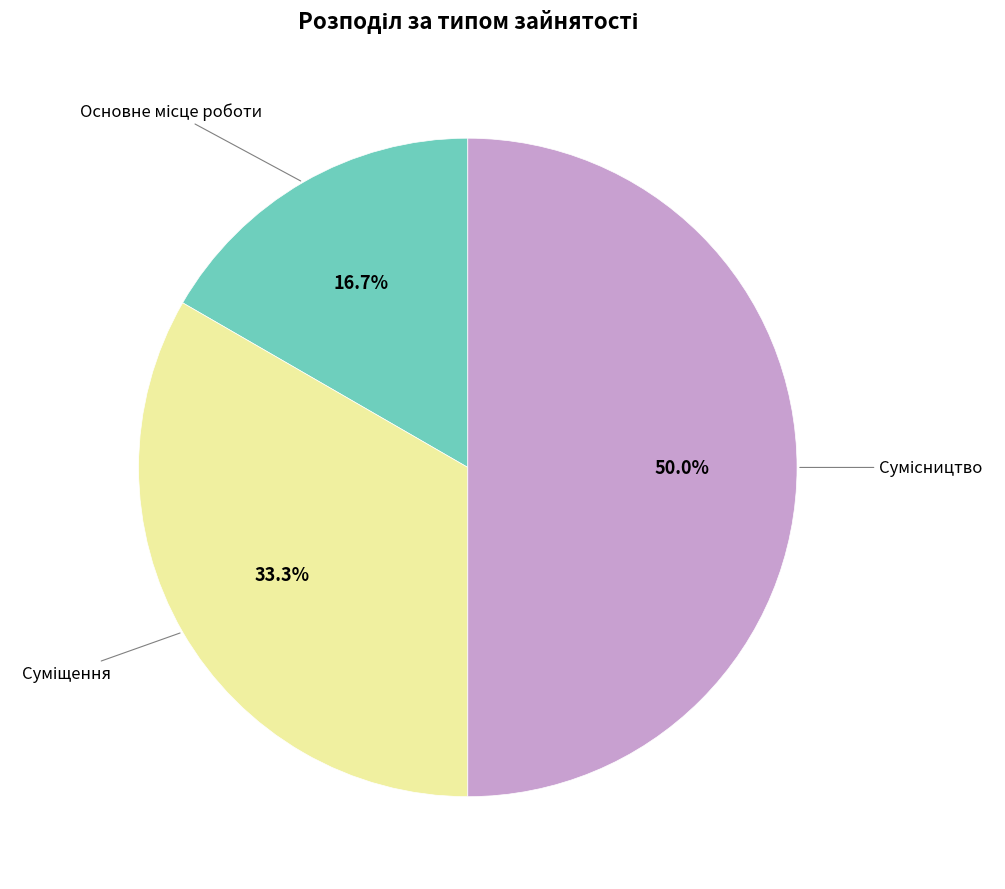

To the nearest percent, what is the combined percentage of Суміщення and Сумісництво?

83%